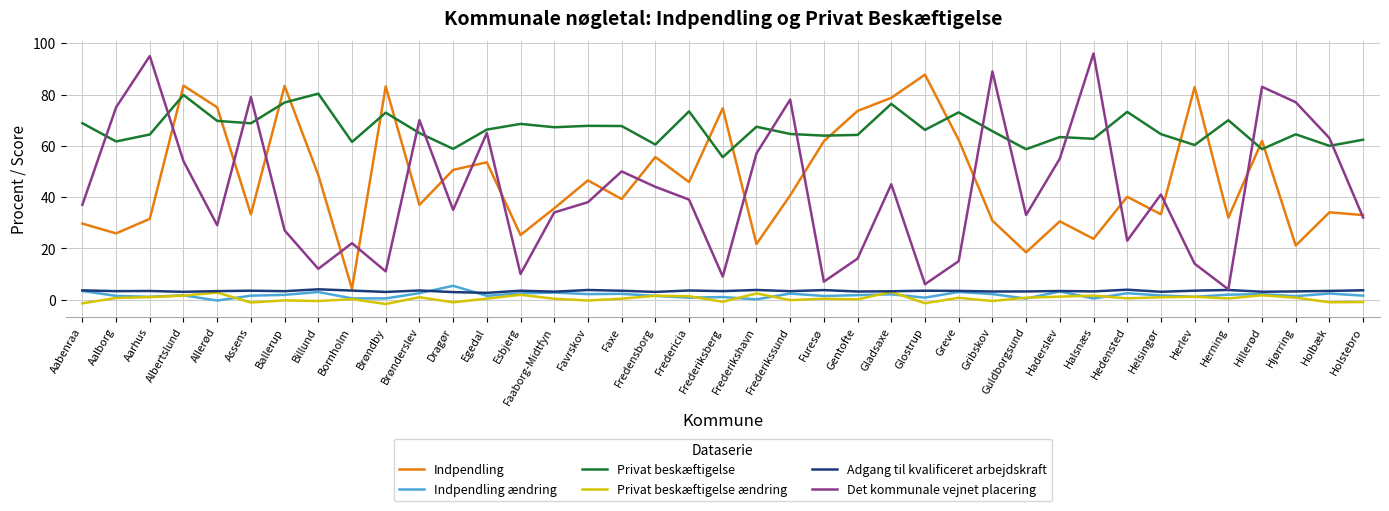

What are all the series names shown in the legend?

Indpendling, Indpendling ændring, Privat beskæftigelse, Privat beskæftigelse ændring, Adgang til kvalificeret arbejdskraft, Det kommunale vejnet placering